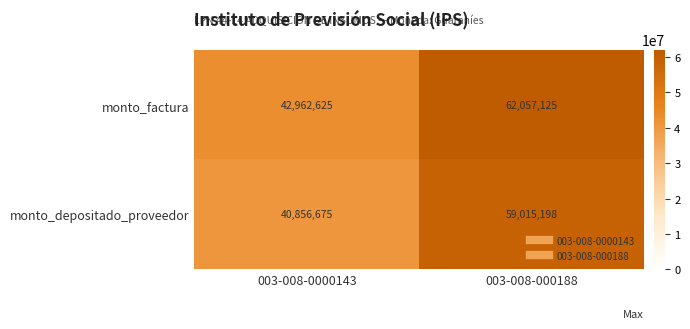

Reading left to right, transcribe all the data shown in this chart.

monto_factura: 003-008-0000143=42962625	003-008-000188=62057125
monto_depositado_proveedor: 003-008-0000143=40856675	003-008-000188=59015198